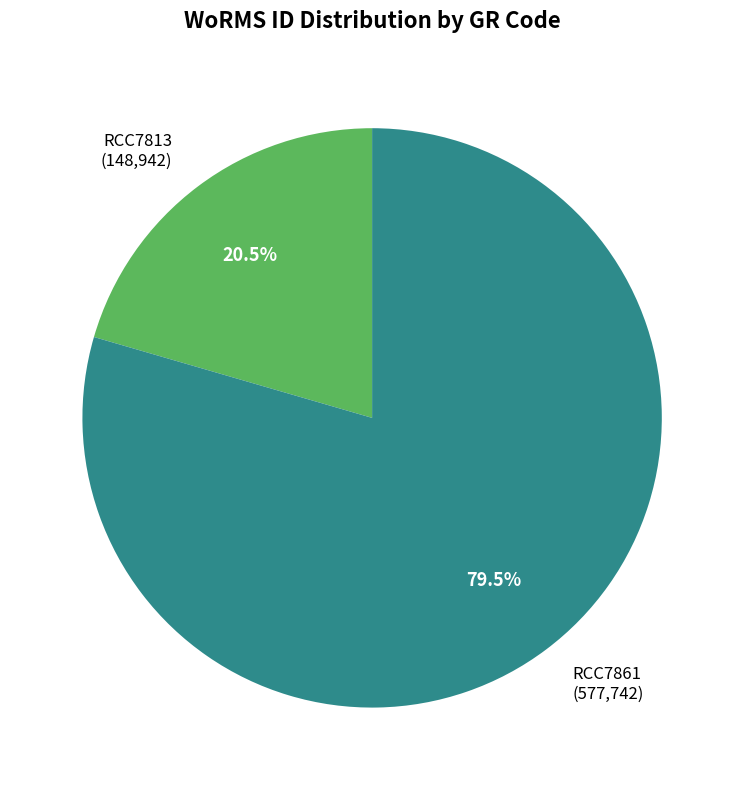

Is RCC7861 the majority of the pie?

Yes